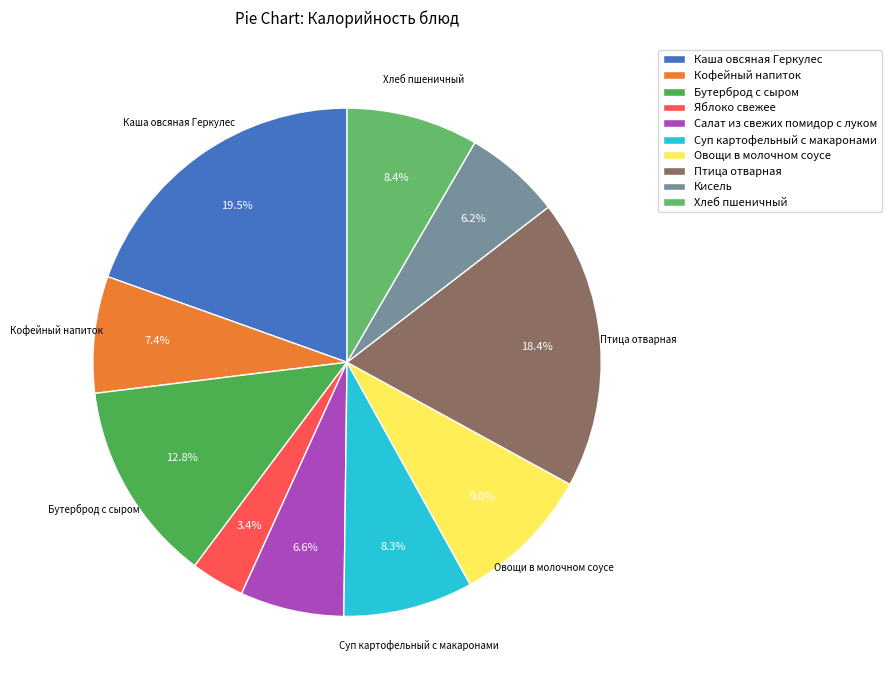

The Хлеб пшеничный slice represents 3% of the pie. True or false?

False